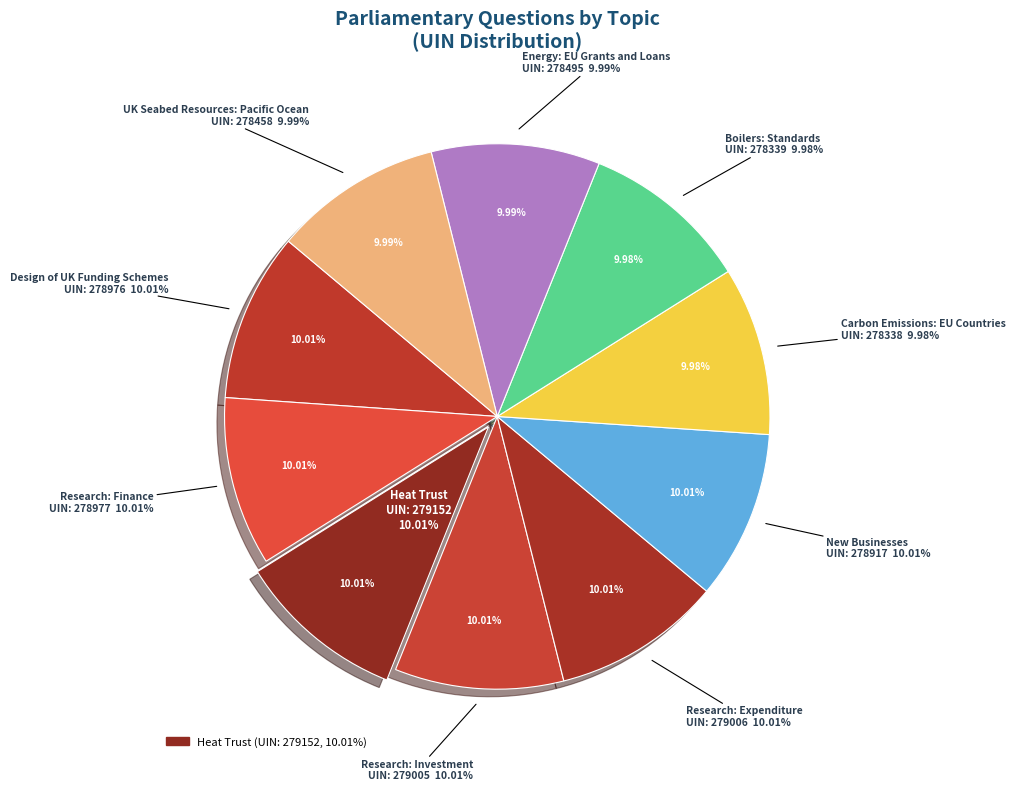

The Energy: EU Grants and Loans slice represents 10% of the pie. True or false?

True